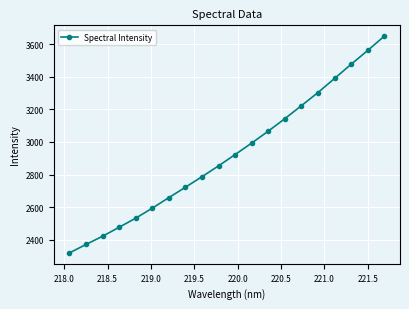

What is the greatest value displayed?

3648.8